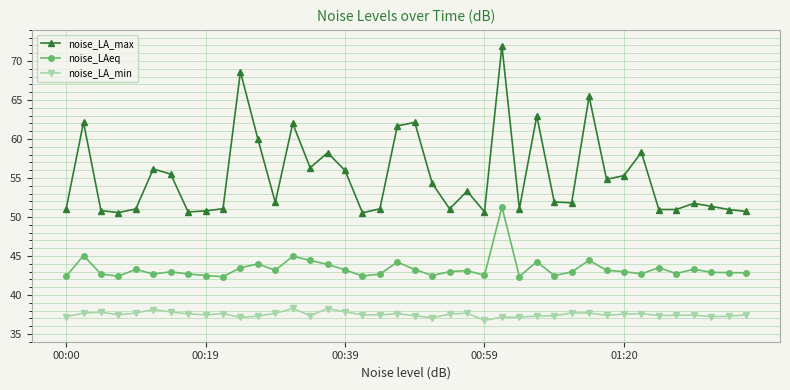

What is the value of the noise_LAeq point at the 25th from the left?

42.5